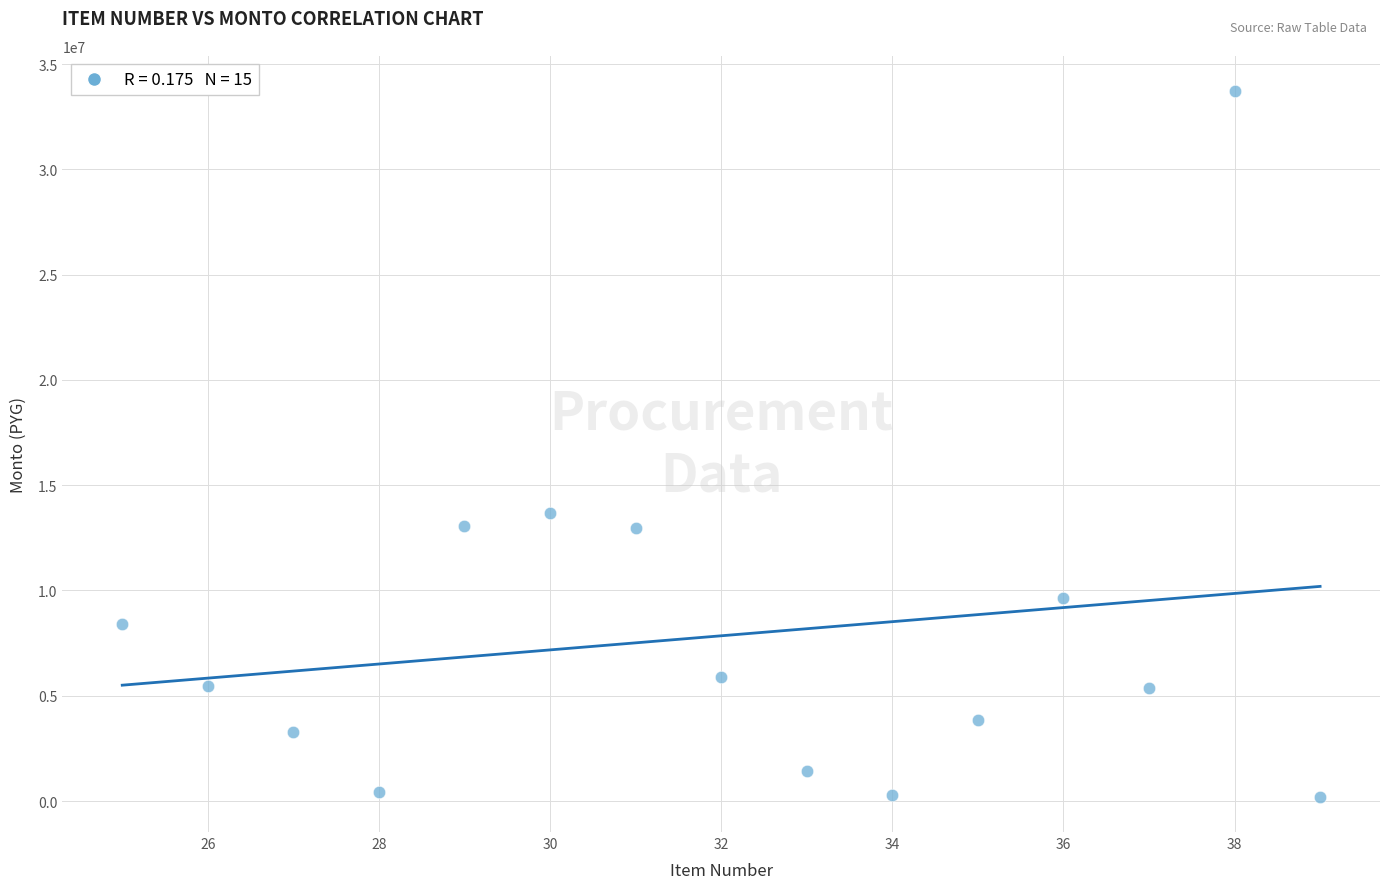

What is the range of Y values (max minus min)?

33509533